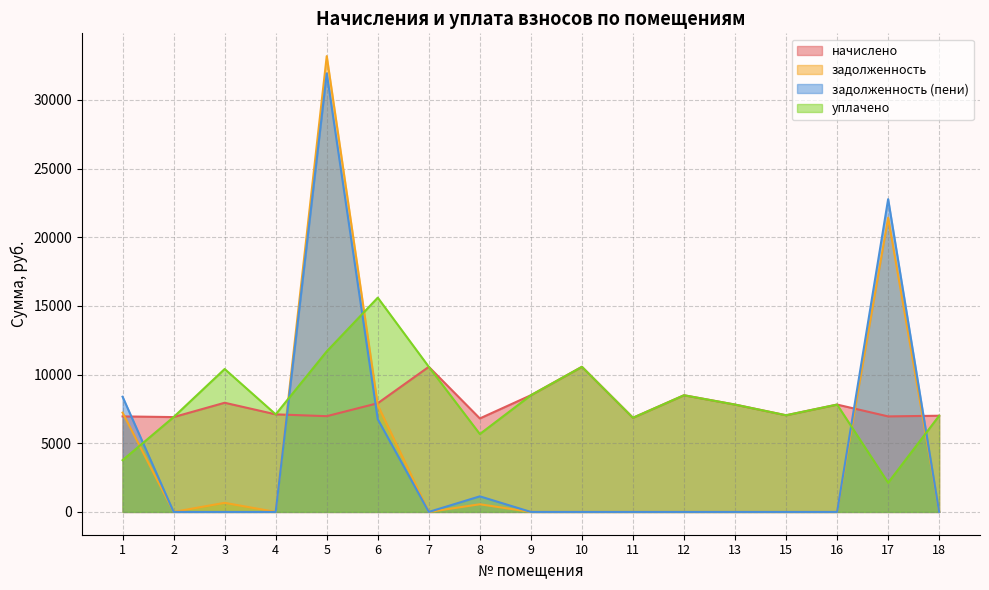

In задолженность, how many points are higher than both neighbors (excluding endpoints)?

4